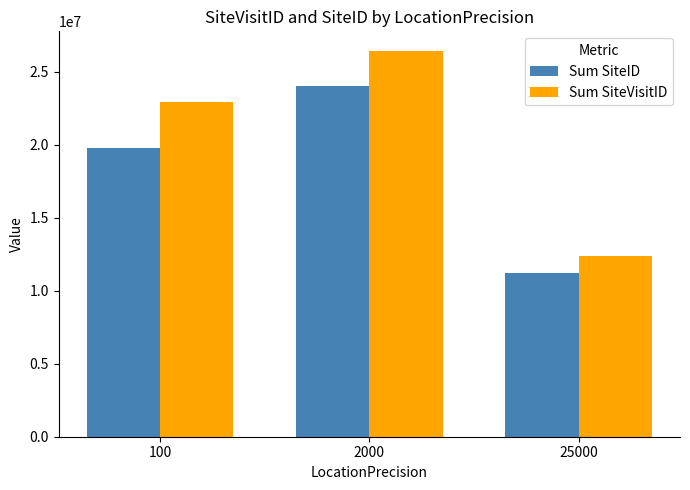

True or false: Sum SiteID has a value of 16152008 at 2000.

False